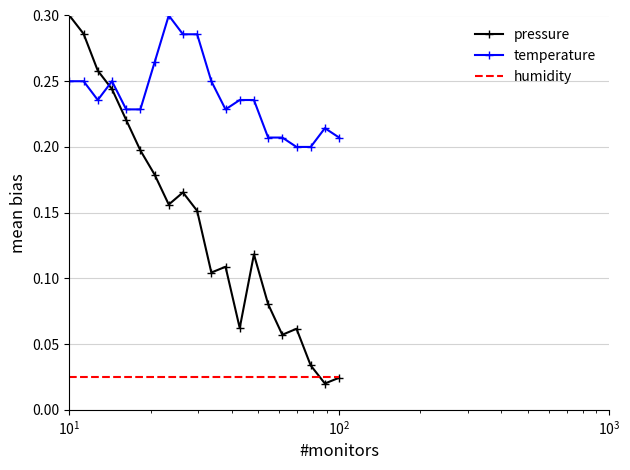

Which series has the largest range (max minus min)?

pressure